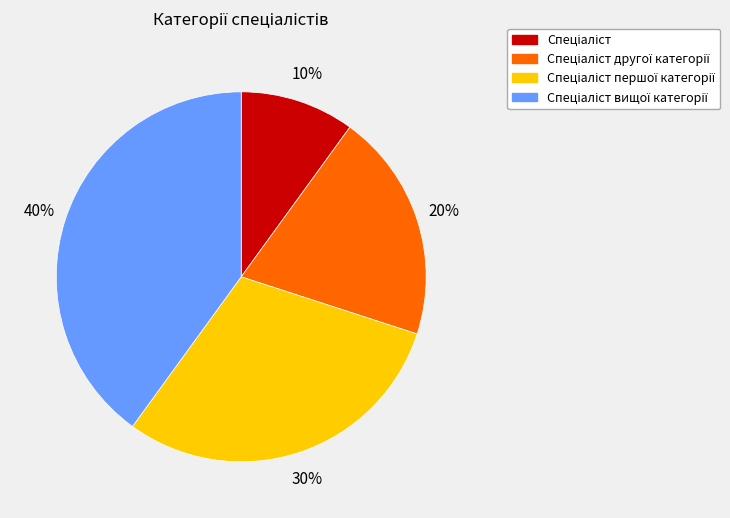

To the nearest percent, what is the difference between the largest and smallest slice percentages?

30%